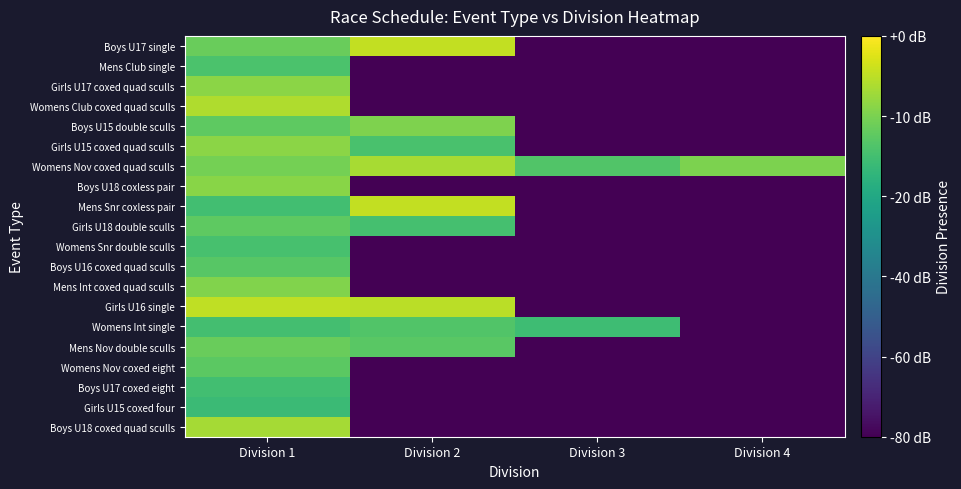

Reading left to right, extract all data points from this chart.

Boys U17 single: Division 1=0.9	Division 2=1.3	Division 3=-1.0	Division 4=-1.0
Mens Club single: Division 1=0.8	Division 2=-1.0	Division 3=-1.0	Division 4=-1.0
Girls U17 coxed quad sculls: Division 1=1.1	Division 2=-1.0	Division 3=-1.0	Division 4=-1.0
Womens Club coxed quad sculls: Division 1=1.2	Division 2=-1.0	Division 3=-1.0	Division 4=-1.0
Boys U15 double sculls: Division 1=0.9	Division 2=1.0	Division 3=-1.0	Division 4=-1.0
Girls U15 coxed quad sculls: Division 1=1.1	Division 2=0.8	Division 3=-1.0	Division 4=-1.0
Womens Nov coxed quad sculls: Division 1=1.0	Division 2=1.2	Division 3=0.8	Division 4=1.0
Boys U18 coxless pair: Division 1=1.1	Division 2=-1.0	Division 3=-1.0	Division 4=-1.0
Mens Snr coxless pair: Division 1=0.7	Division 2=1.3	Division 3=-1.0	Division 4=-1.0
Girls U18 double sculls: Division 1=0.9	Division 2=0.8	Division 3=-1.0	Division 4=-1.0
Womens Snr double sculls: Division 1=0.8	Division 2=-1.0	Division 3=-1.0	Division 4=-1.0
Boys U16 coxed quad sculls: Division 1=0.9	Division 2=-1.0	Division 3=-1.0	Division 4=-1.0
Mens Int coxed quad sculls: Division 1=1.0	Division 2=-1.0	Division 3=-1.0	Division 4=-1.0
Girls U16 single: Division 1=1.3	Division 2=1.2	Division 3=-1.0	Division 4=-1.0
Womens Int single: Division 1=0.8	Division 2=0.8	Division 3=0.7	Division 4=-1.0
Mens Nov double sculls: Division 1=0.9	Division 2=0.9	Division 3=-1.0	Division 4=-1.0
Womens Nov coxed eight: Division 1=0.9	Division 2=-1.0	Division 3=-1.0	Division 4=-1.0
Boys U17 coxed eight: Division 1=0.7	Division 2=-1.0	Division 3=-1.0	Division 4=-1.0
Girls U15 coxed four: Division 1=0.7	Division 2=-1.0	Division 3=-1.0	Division 4=-1.0
Boys U18 coxed quad sculls: Division 1=1.2	Division 2=-1.0	Division 3=-1.0	Division 4=-1.0